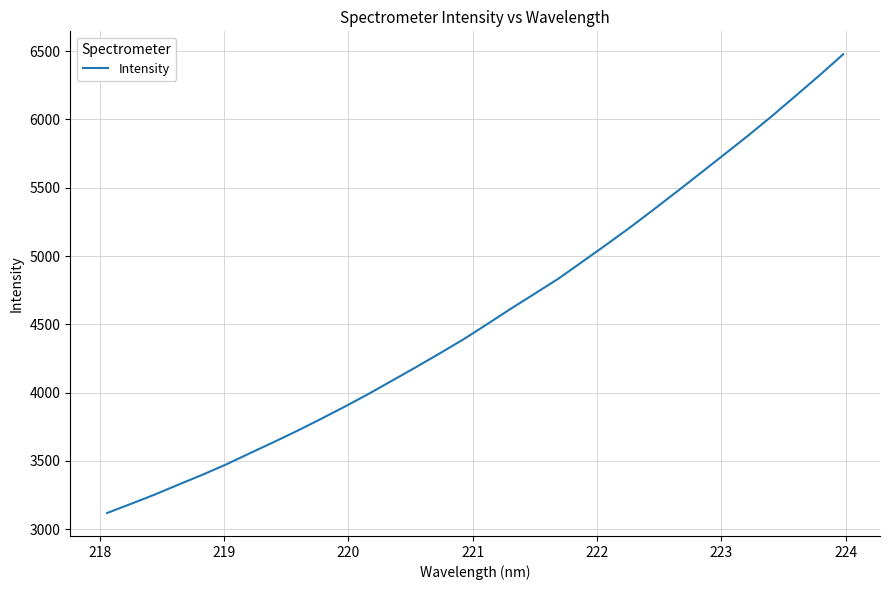

What is the smallest value displayed?

3118.4